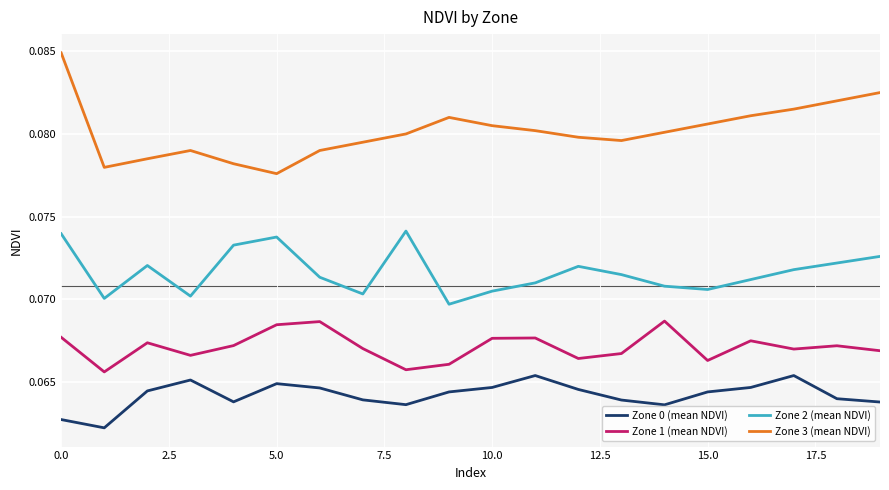

True or false: Zone 1 (mean NDVI) and Zone 2 (mean NDVI) intersect in this chart.

False